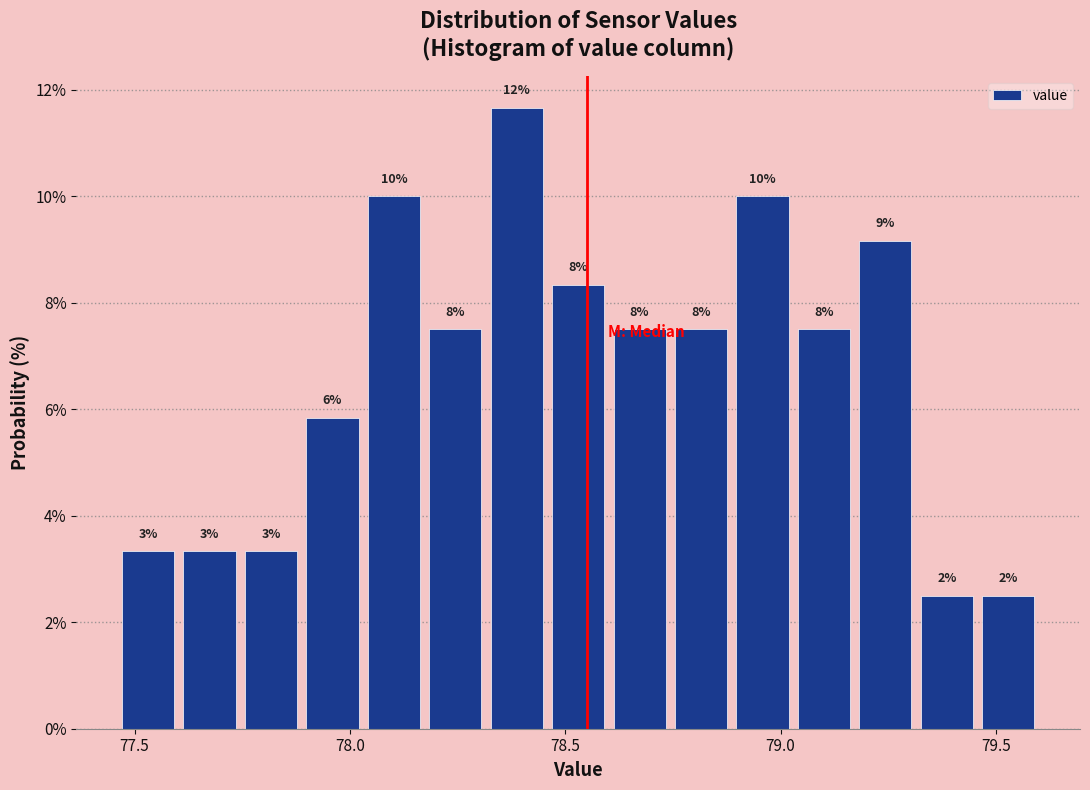

Around what value on the x-axis is the tallest bar? Give the approximate position of its centre, as read against the axis.

78.40